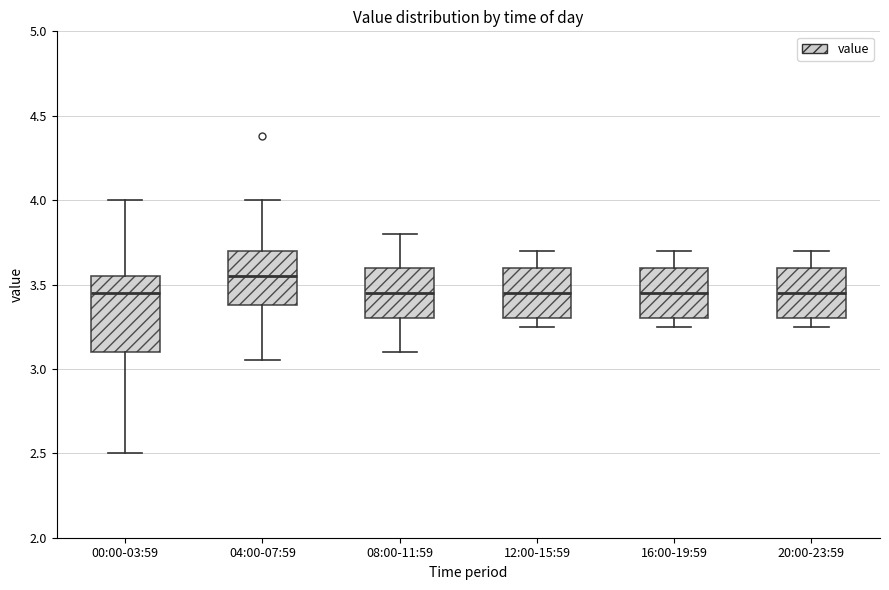

Reading left to right, read every box against the y-axis: the position of its median line, the range the box covers, and the ends of its whiskers. The values are not printed on the chart, so give them approximately, as read against the axis.

00:00-03:59: median 3.45, box 3.10 to 3.55, whiskers 2.50 to 4.00
04:00-07:59: median 3.55, box 3.40 to 3.70, whiskers 3.05 to 4.00
08:00-11:59: median 3.45, box 3.30 to 3.60, whiskers 3.10 to 3.80
12:00-15:59: median 3.45, box 3.30 to 3.60, whiskers 3.25 to 3.70
16:00-19:59: median 3.45, box 3.30 to 3.60, whiskers 3.25 to 3.70
20:00-23:59: median 3.45, box 3.30 to 3.60, whiskers 3.25 to 3.70